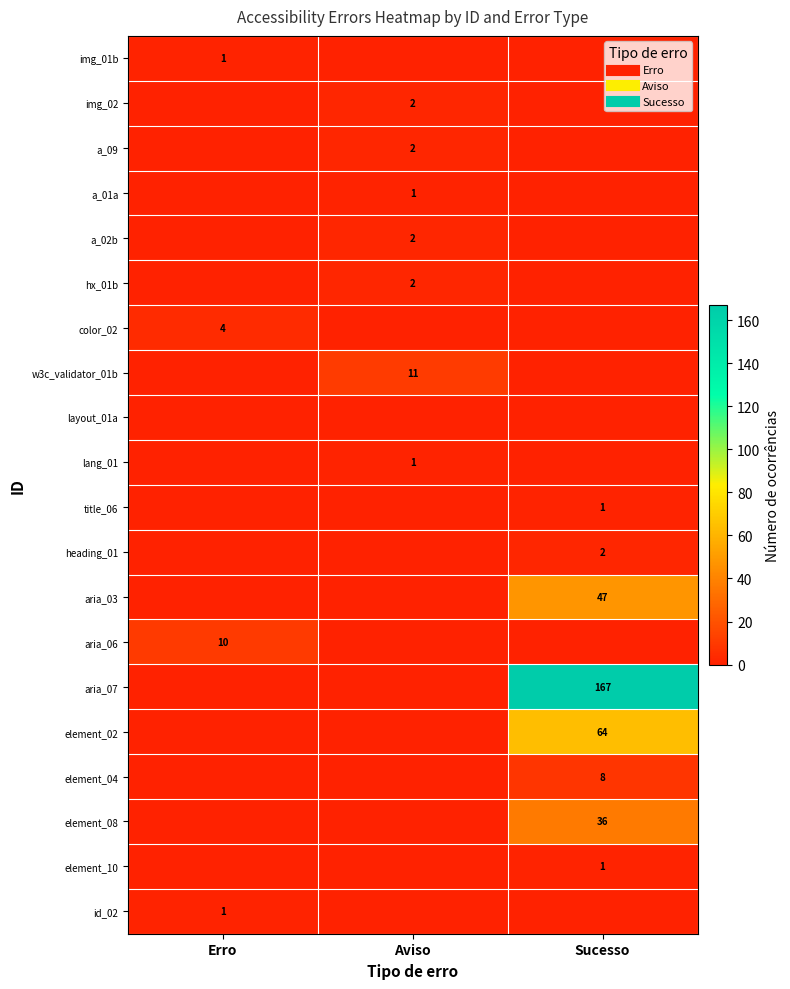

How many color_02 values are between 0 and 4?

3